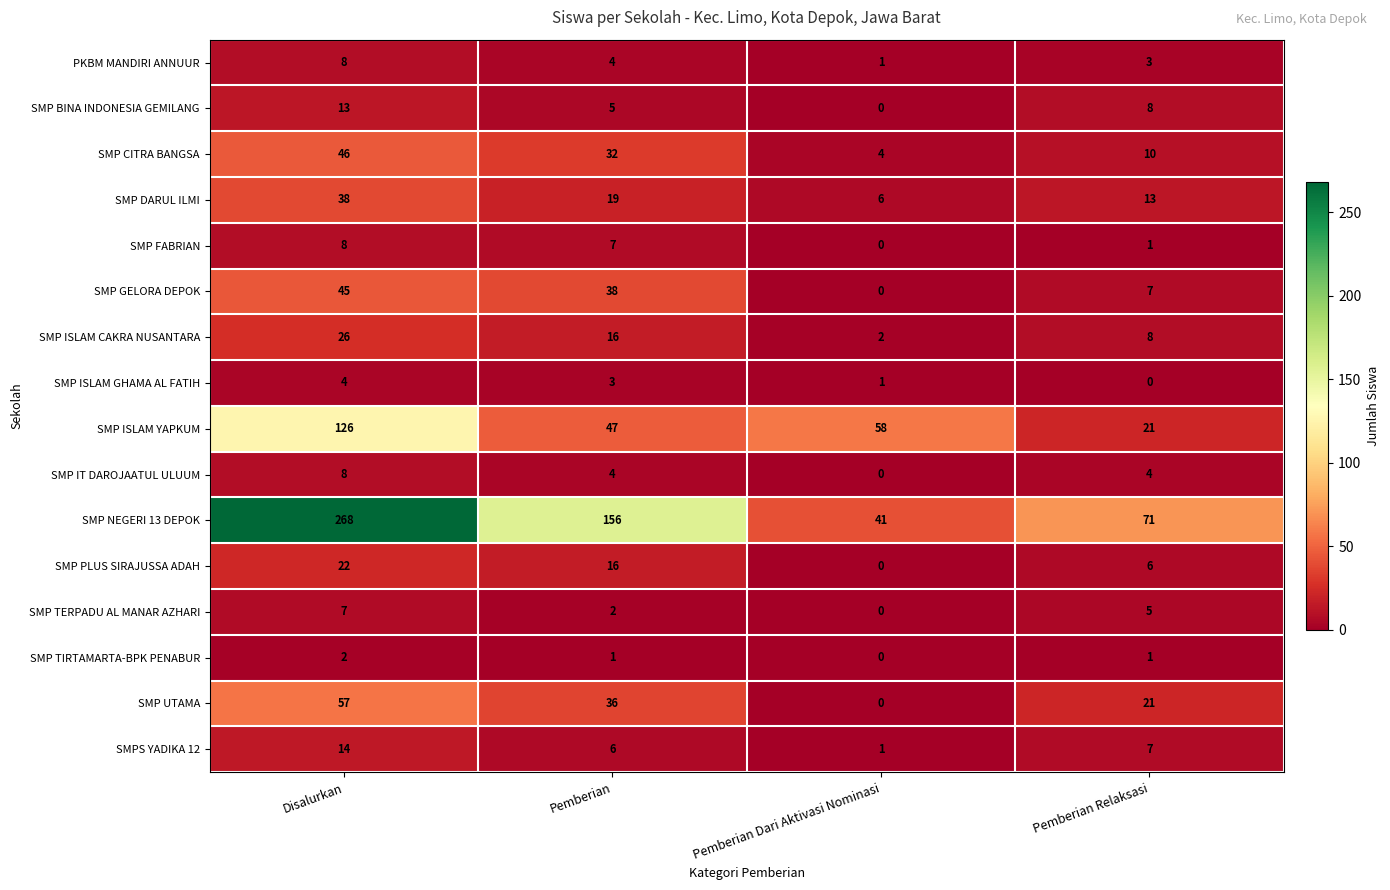

The SMP NEGERI 13 DEPOK series shows 109 at Pemberian Relaksasi. True or false?

False